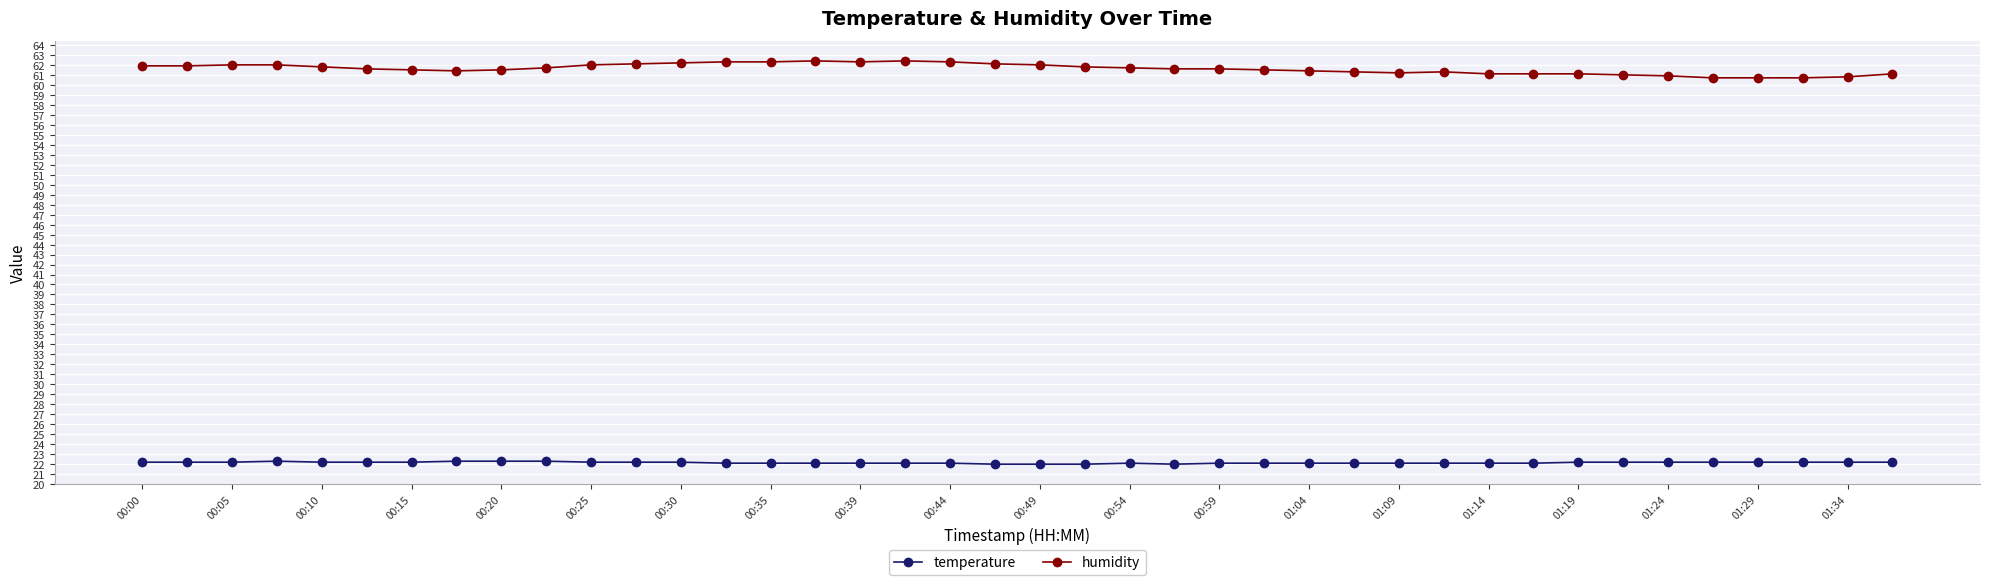

What is the smallest value displayed?

22.0